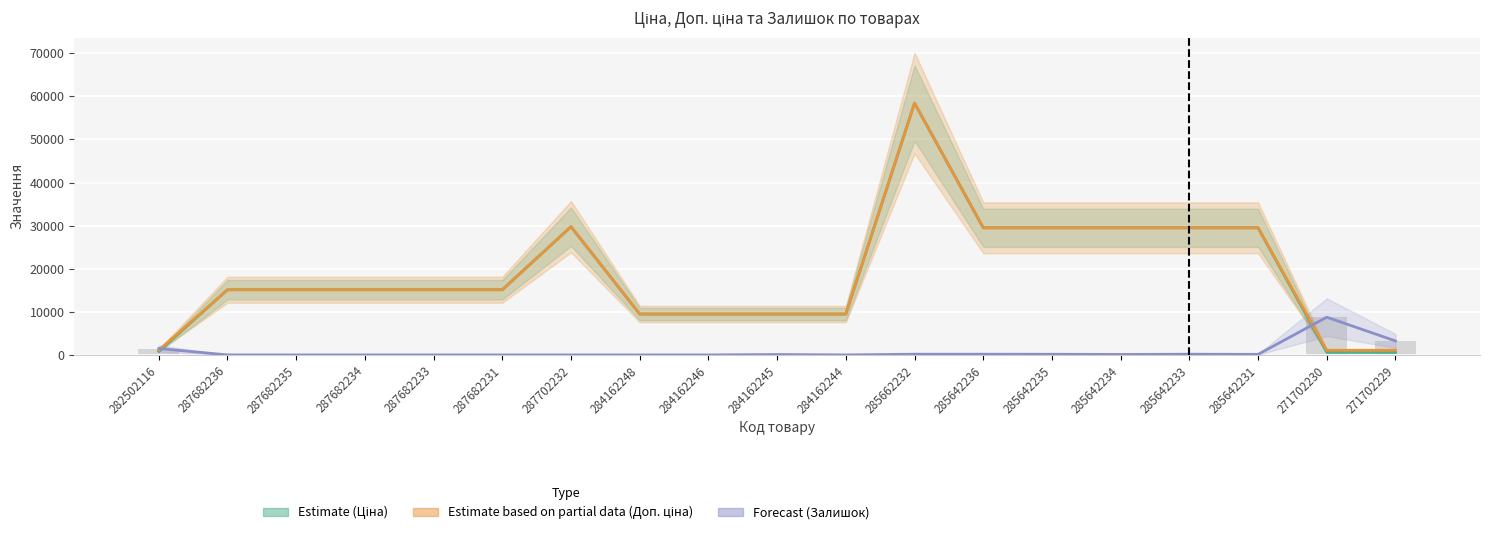

Is it true that the value at 284162245 is 95.1?

True